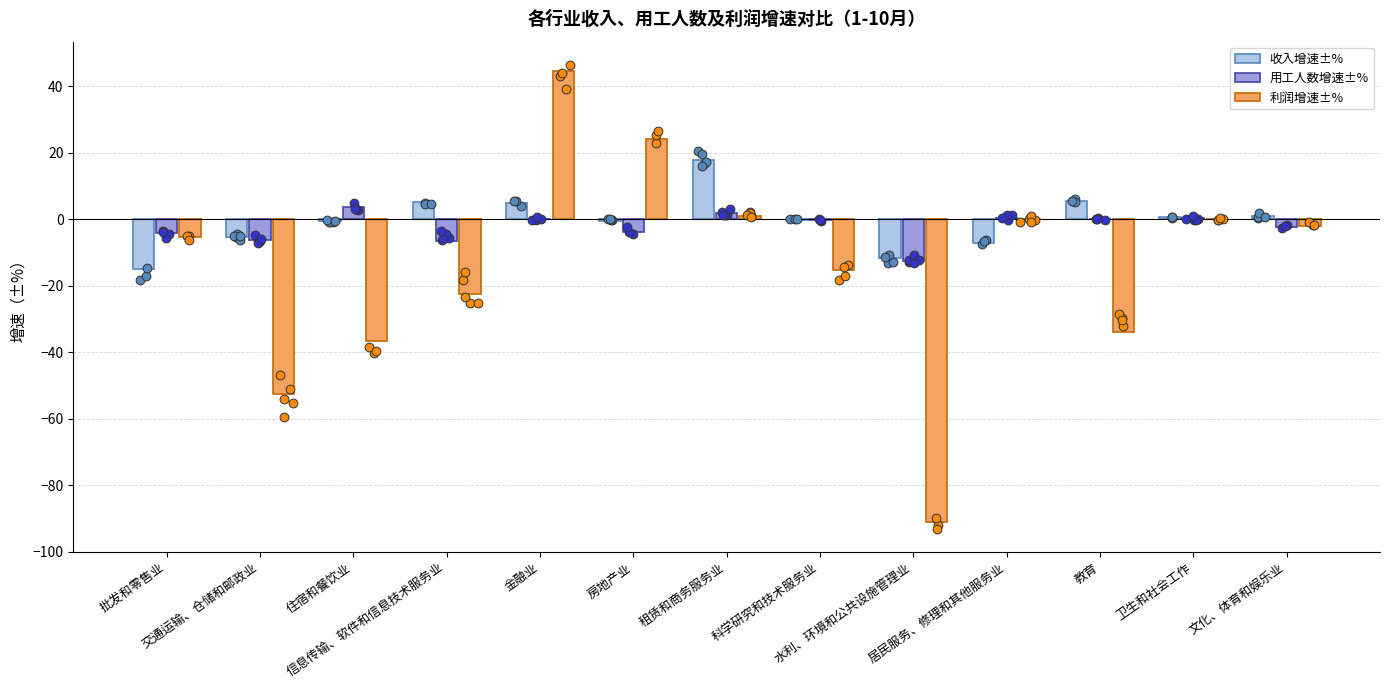

Is the value of 用工人数增速±% at 信息传输、软件和信息技术服务业 greater than the value of 利润增速±% at 水利、环境和公共设施管理业?

Yes